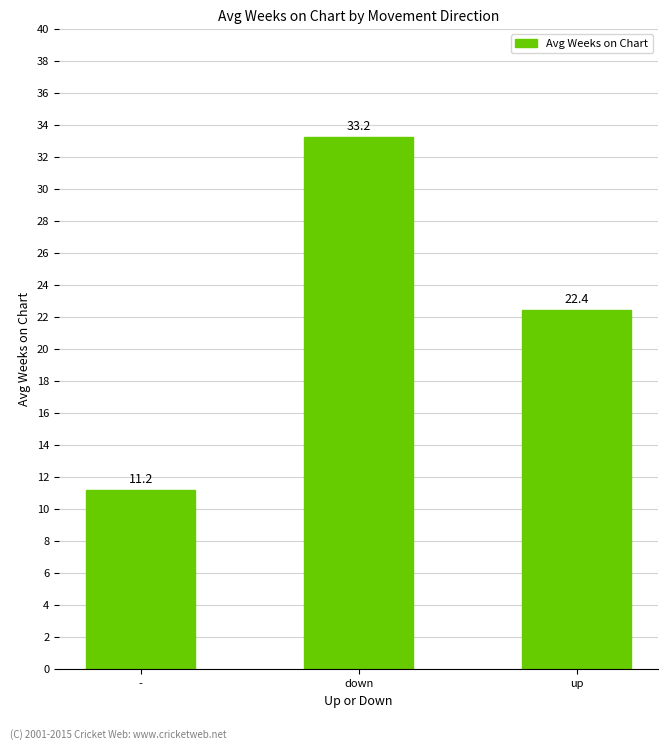

How many bars are there in total?

3